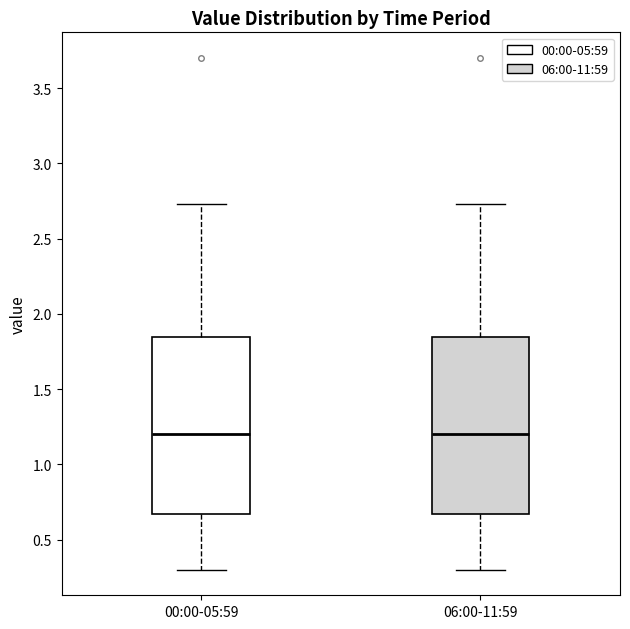

Where does the median line of the box for 06:00-11:59 sit on the y-axis? The values are not printed on the chart, so give them approximately, as read against the axis.

1.20